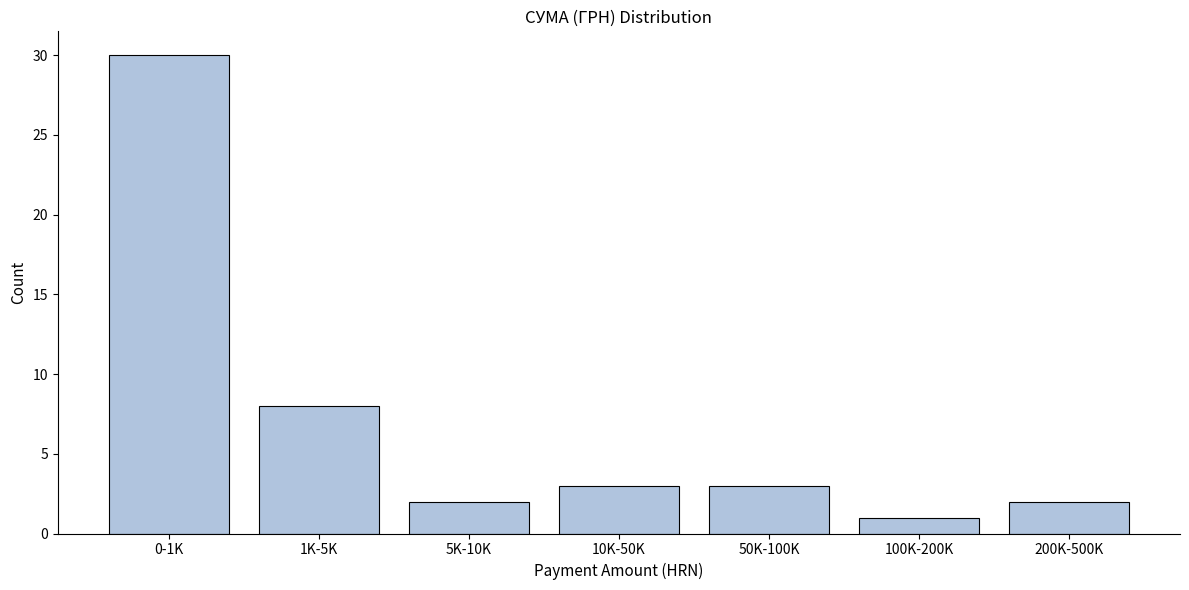

Reading right to left, what are all the values shown in this chart?

200K-500K=2	100K-200K=1	50K-100K=3	10K-50K=3	5K-10K=2	1K-5K=8	0-1K=30